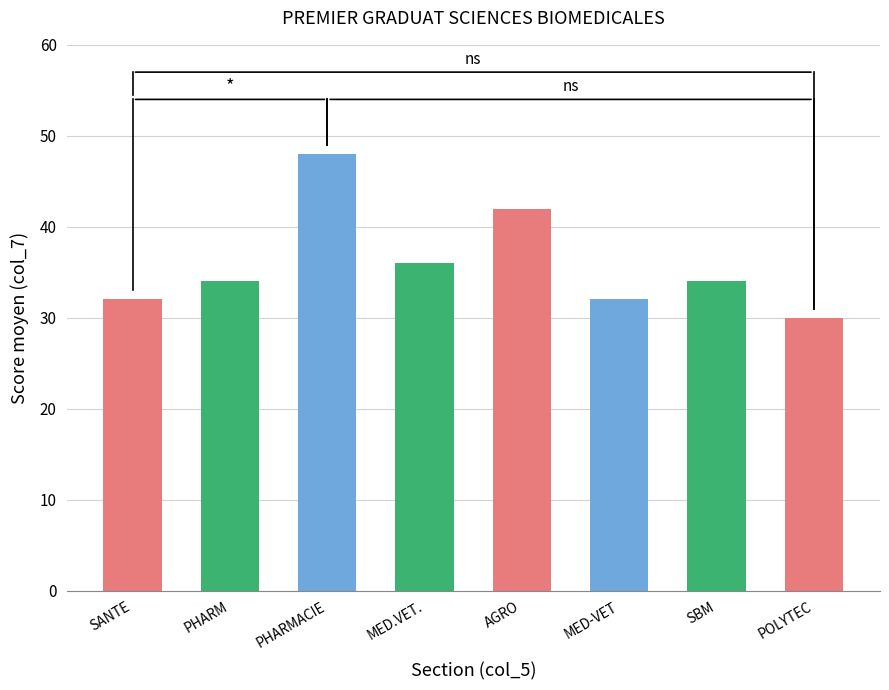

What position from the left is POLYTEC?

8